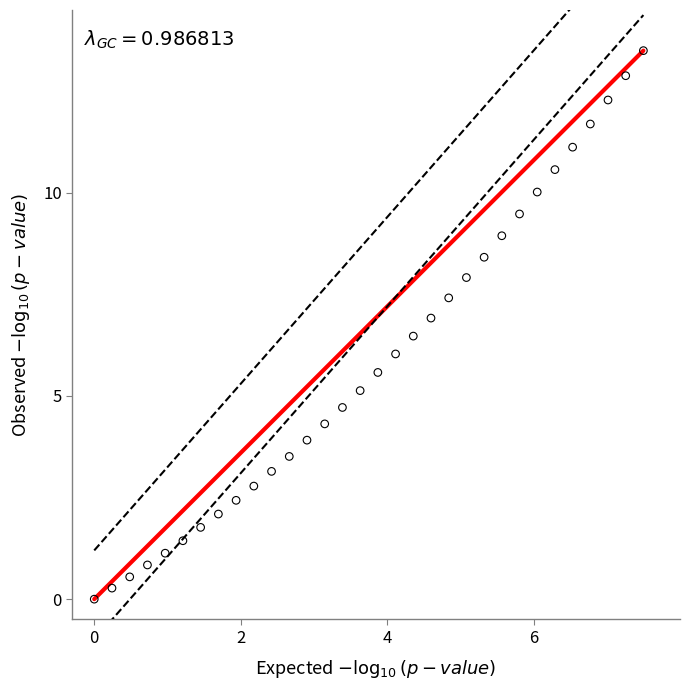

What is the range of X values (max minus min)?

7.5